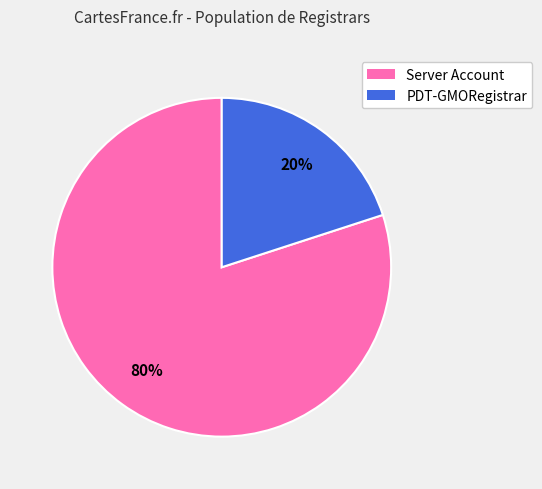

Which has a higher value, Server Account or PDT-GMORegistrar?

Server Account